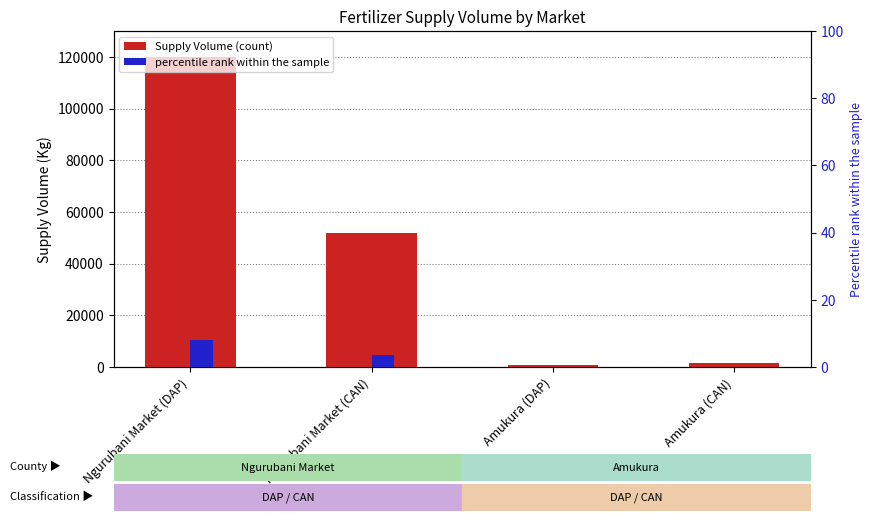

What are all the series names shown in the legend?

Supply Volume, Percentile rank